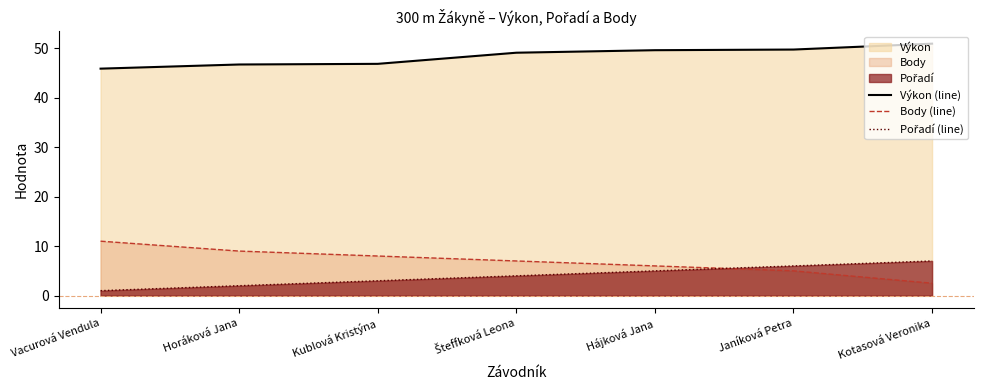

Where is Pořadí (line) nearest to the value 4?

Šteffková Leona